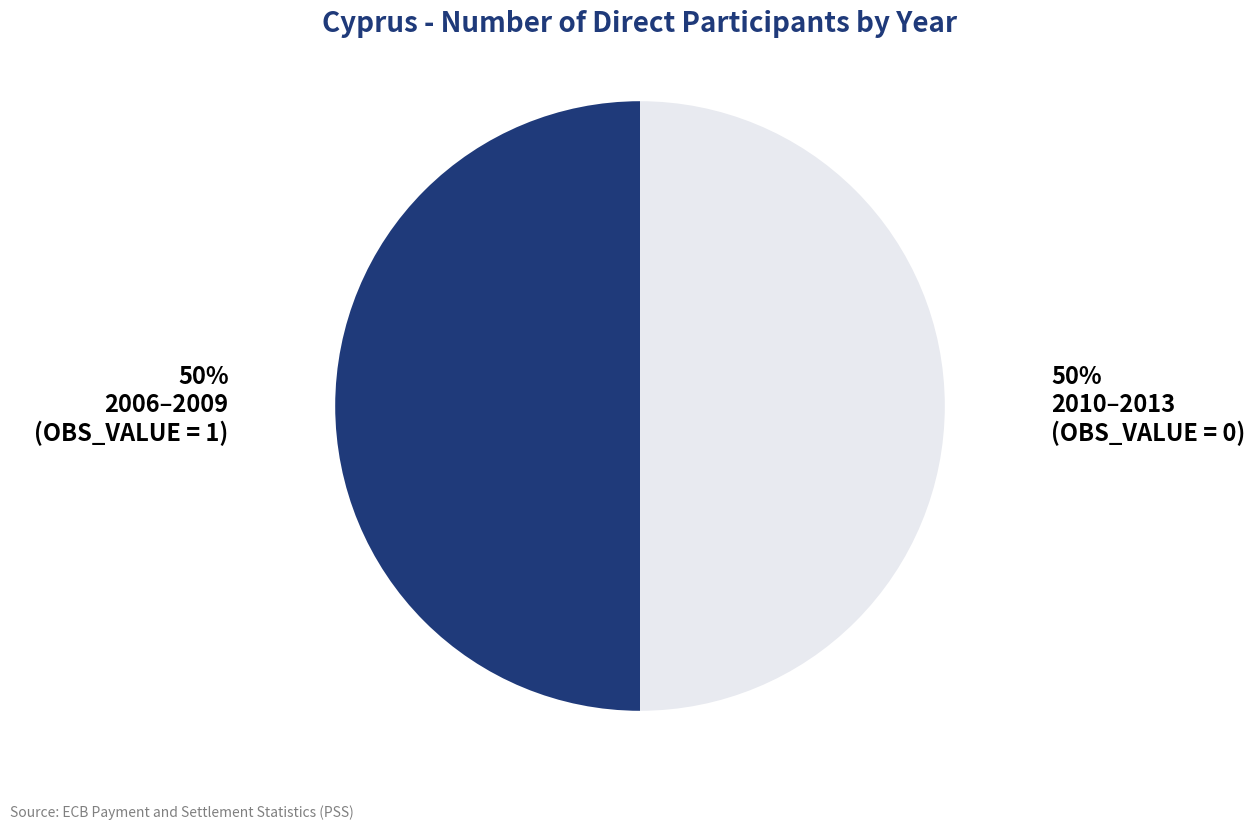

How many segments does this pie chart have?

2